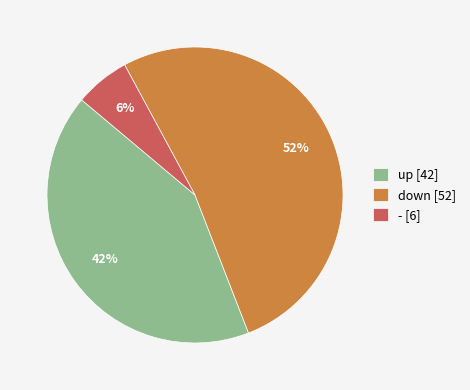

To the nearest percent, what is the difference between the - and up slice percentages?

36%